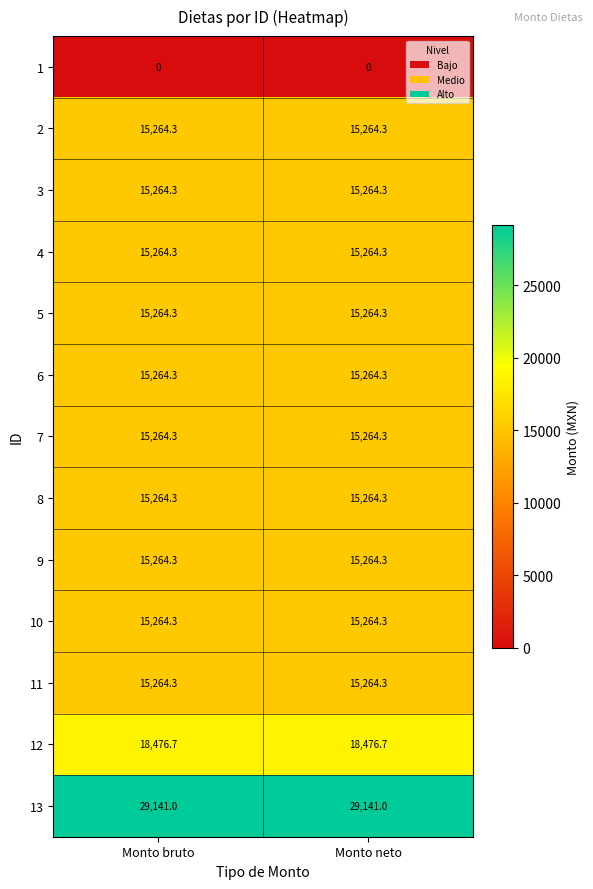

What is the lowest value of the 8 series?

15264.3